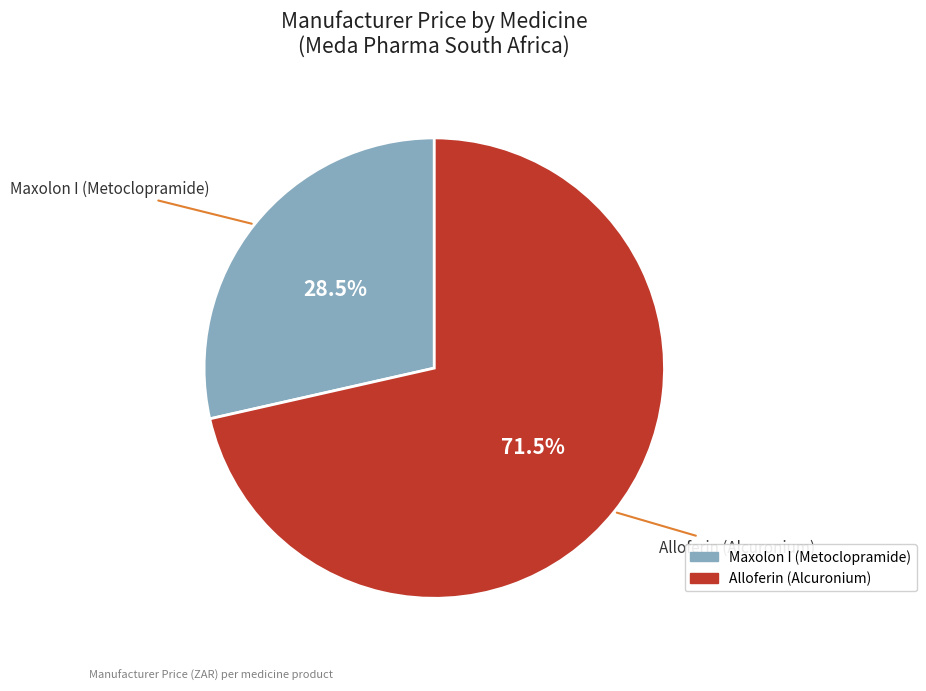

Combined, what portion of the pie is Alloferin (Alcuronium) and Maxolon I (Metoclopramide)?

100.0%